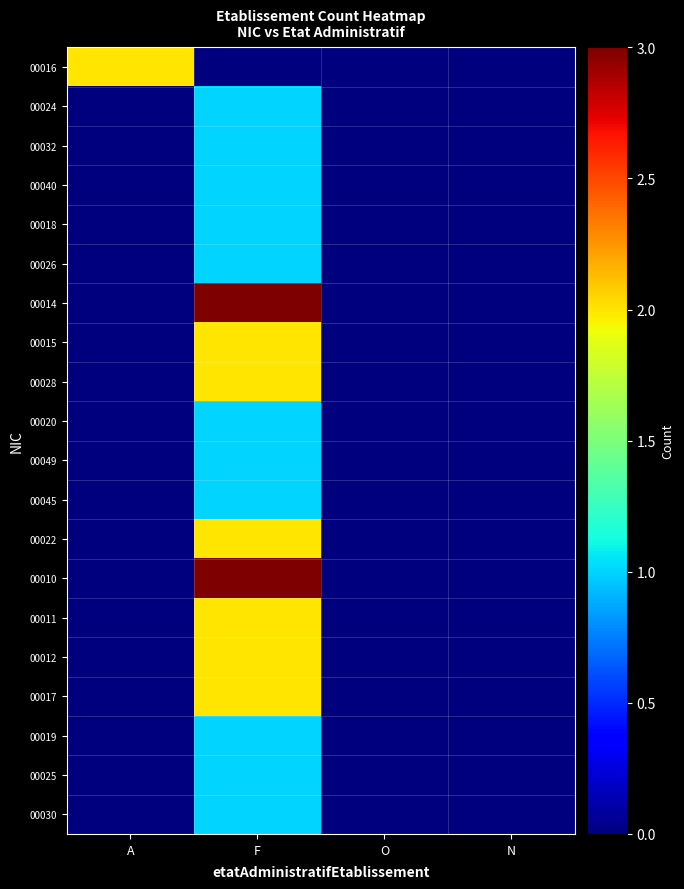

What is the greatest value displayed?

3